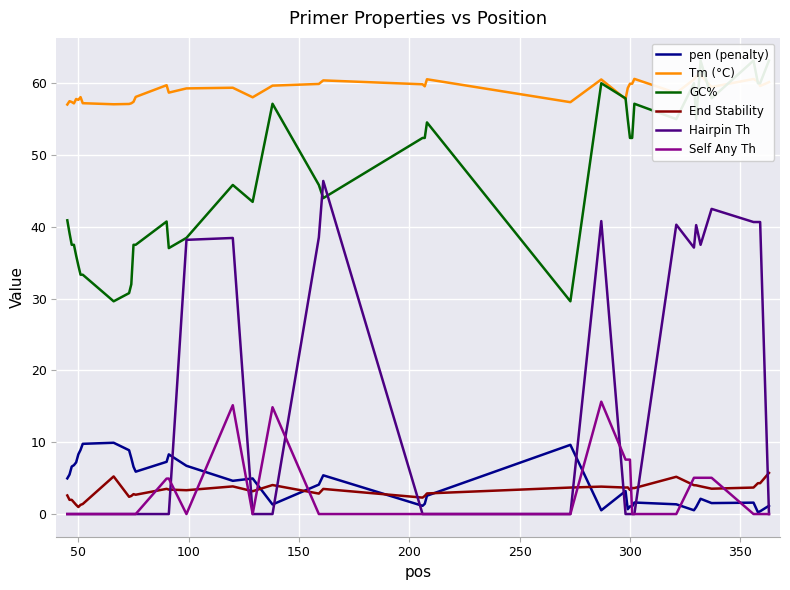

What is the maximum value for Self Any Th?

15.7